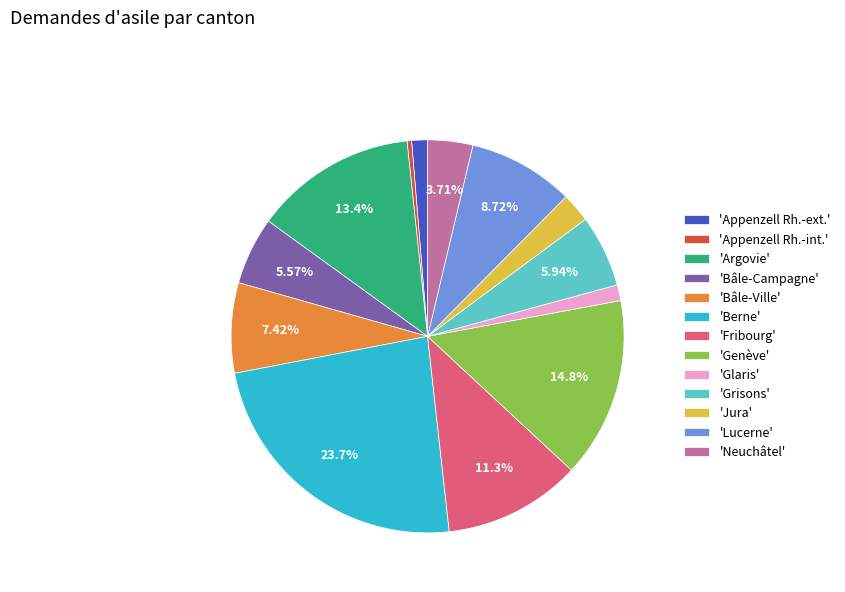

Which slice is the largest?

'Berne'